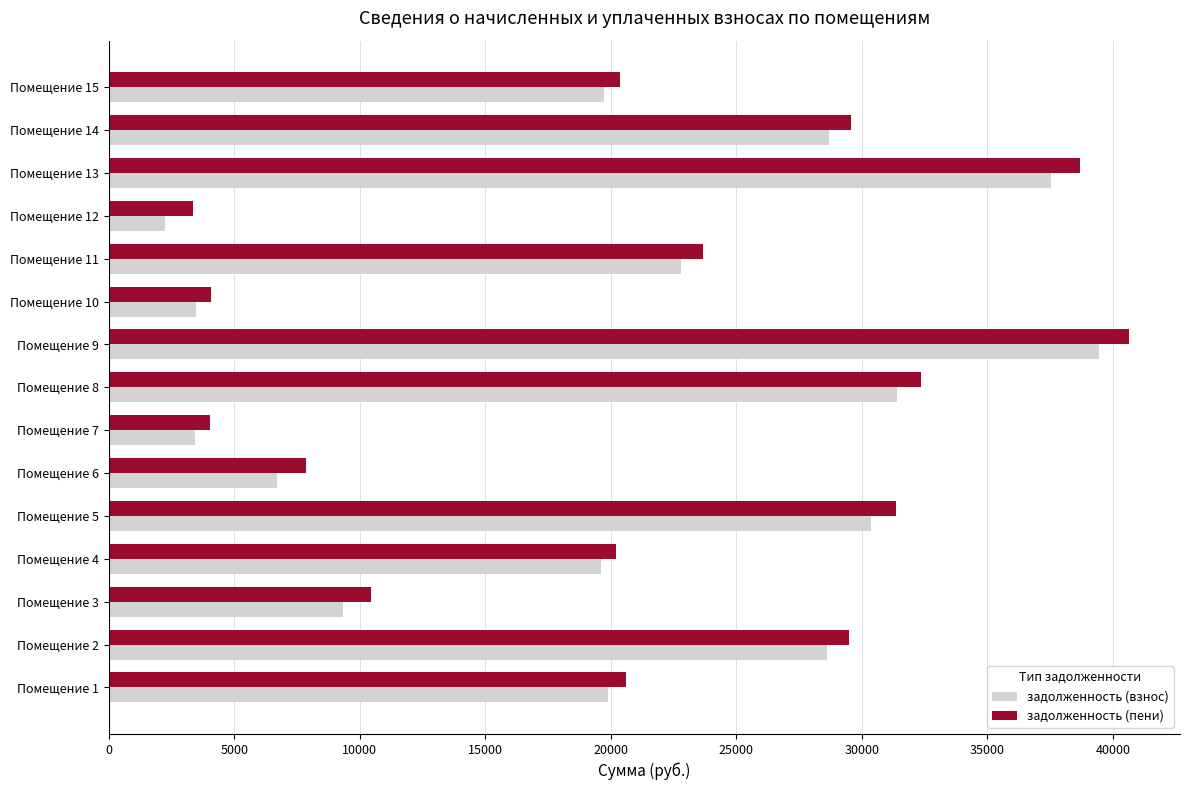

Which series changed the most between Помещение 2 and Помещение 4?

задолженность (пени)